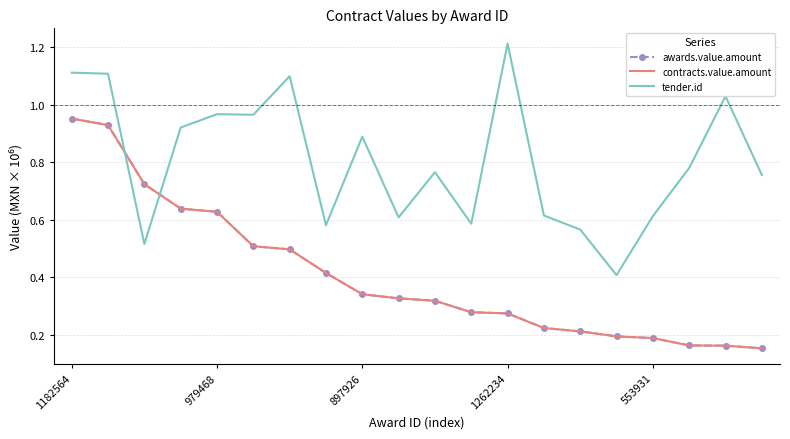

Which category has the lowest value in the tender.id series?

15